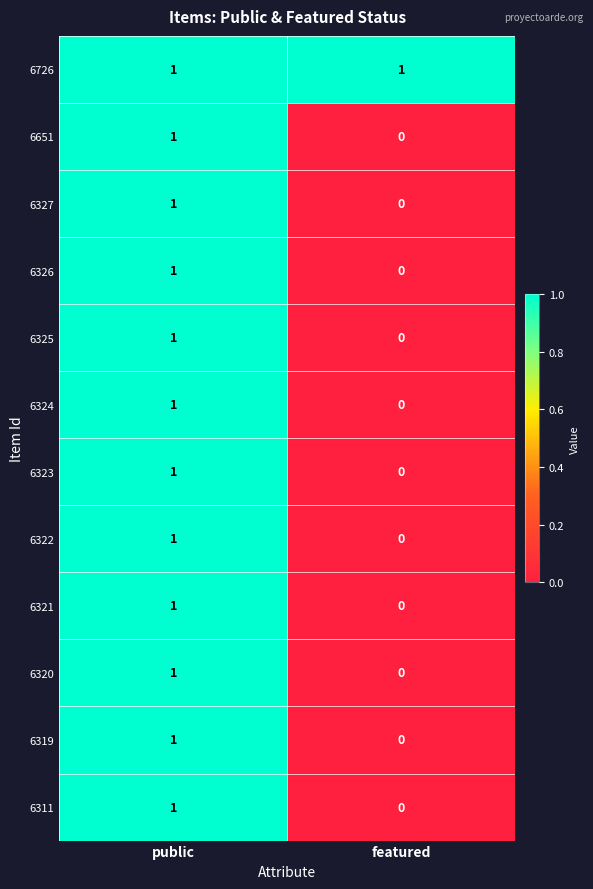

Rank the categories by 6326 value from highest to lowest.

public, featured